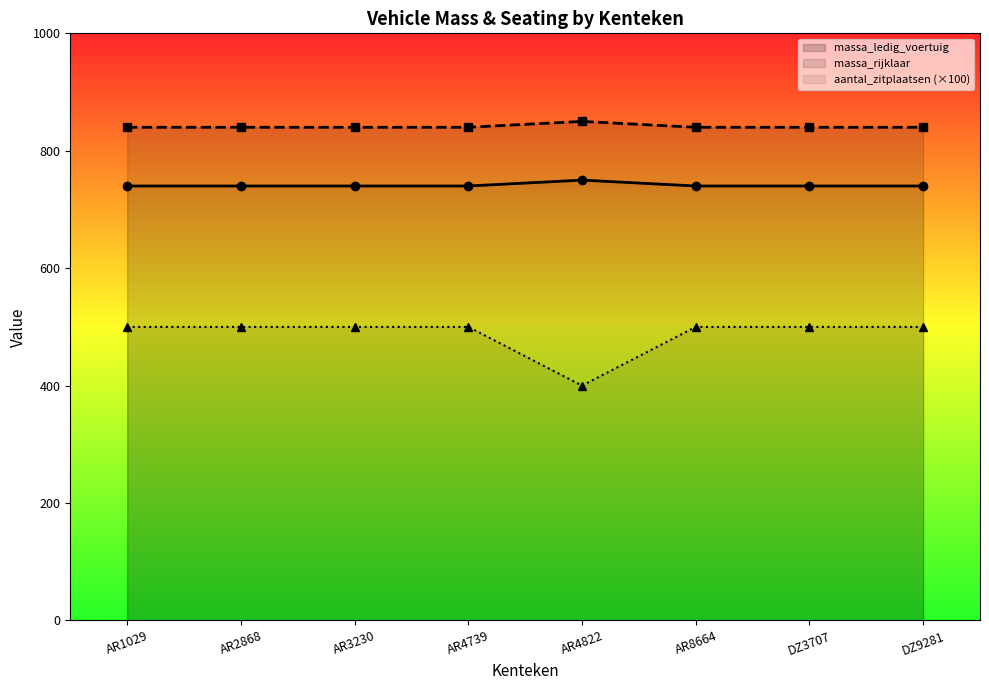

Is it true that aantal_zitplaatsen equals 500 at AR3230?

True